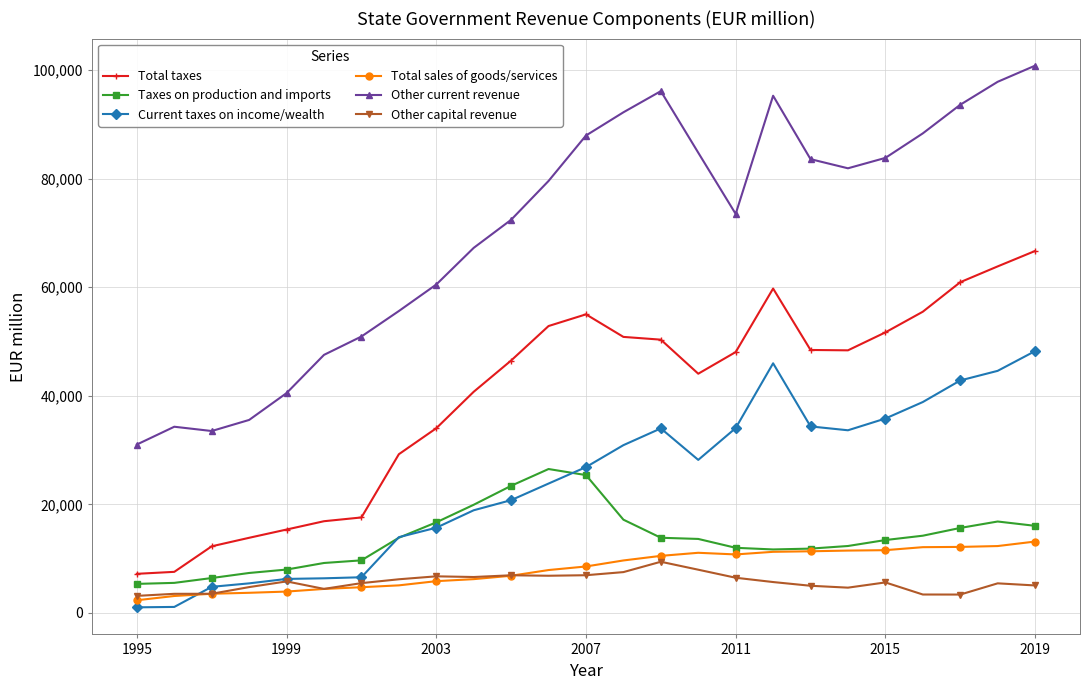

At how many categories does at least one series exceed 55021?

18